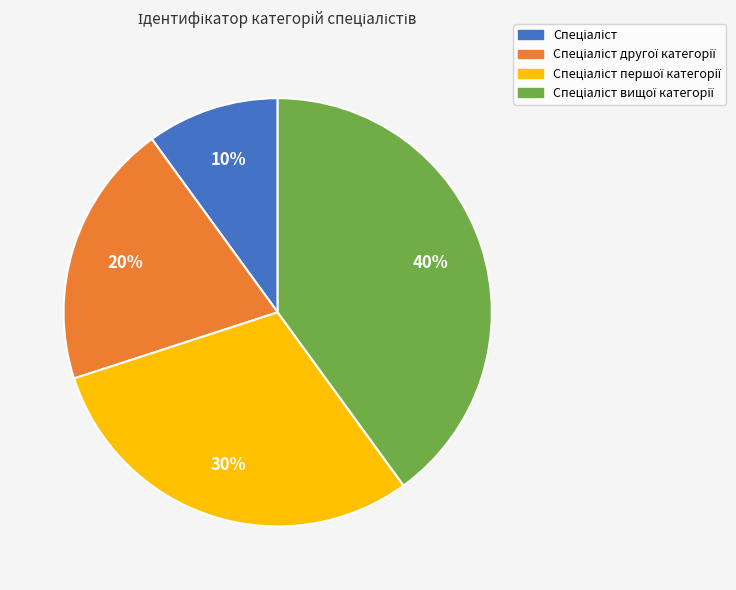

To the nearest percent, what is the difference between the largest and smallest slice percentages?

30%